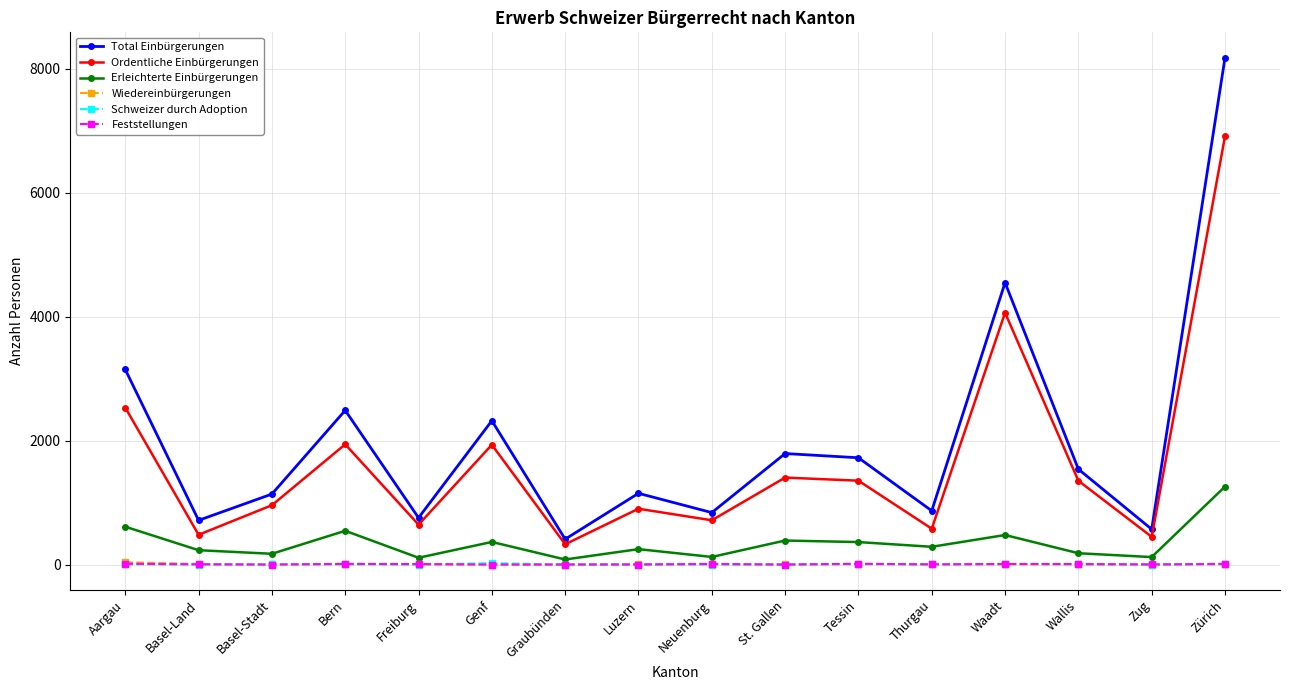

At which label does Total Einbürgerungen reach its peak?

Zürich